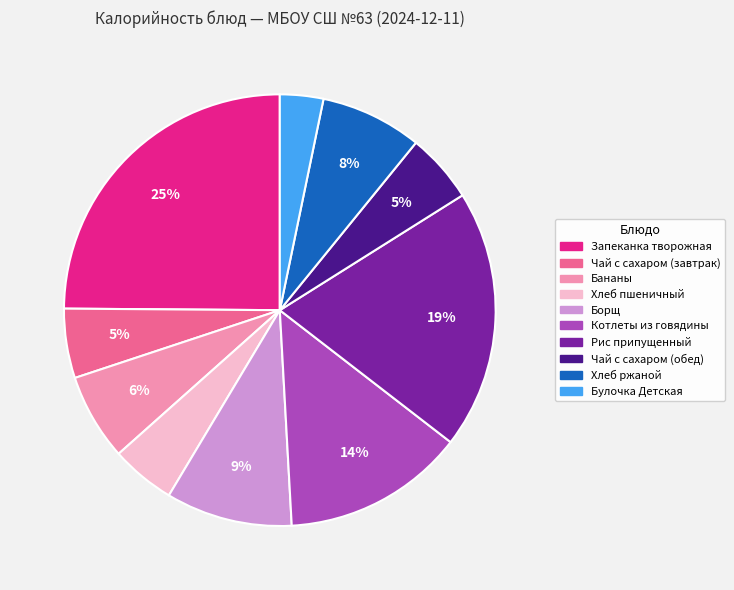

To the nearest percent, what is the combined percentage of Чай с сахаром (завтрак) and Хлеб пшеничный?

10%